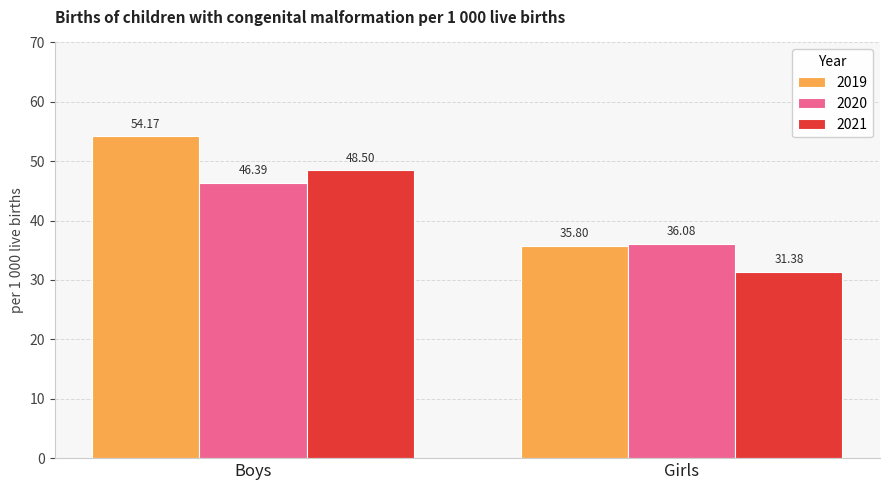

What is the sum of the 2020 values at Boys and Girls?

82.5